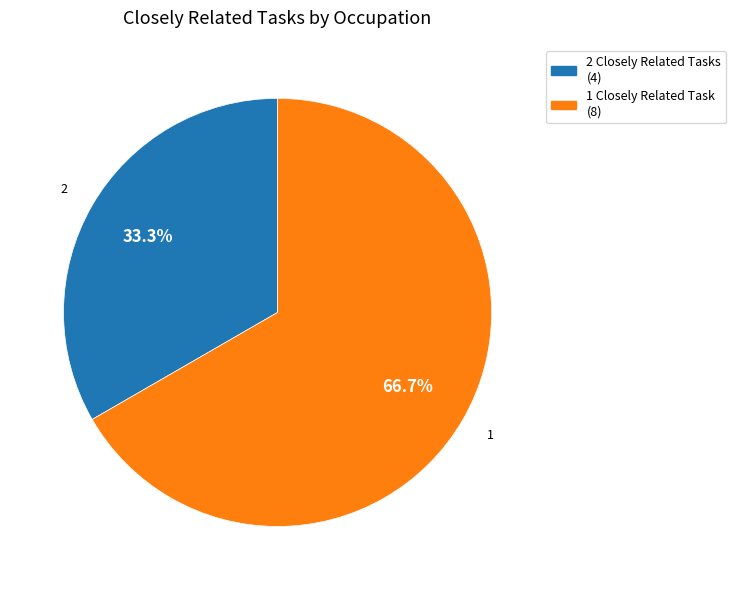

Is there a majority slice in this chart?

Yes